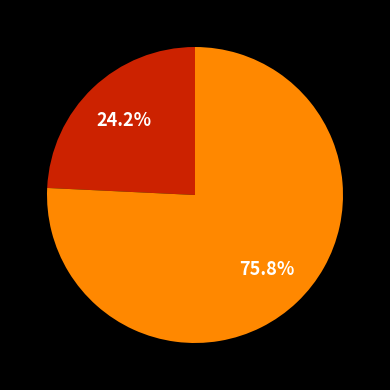

Is there any slice that represents more than half of the pie?

Yes